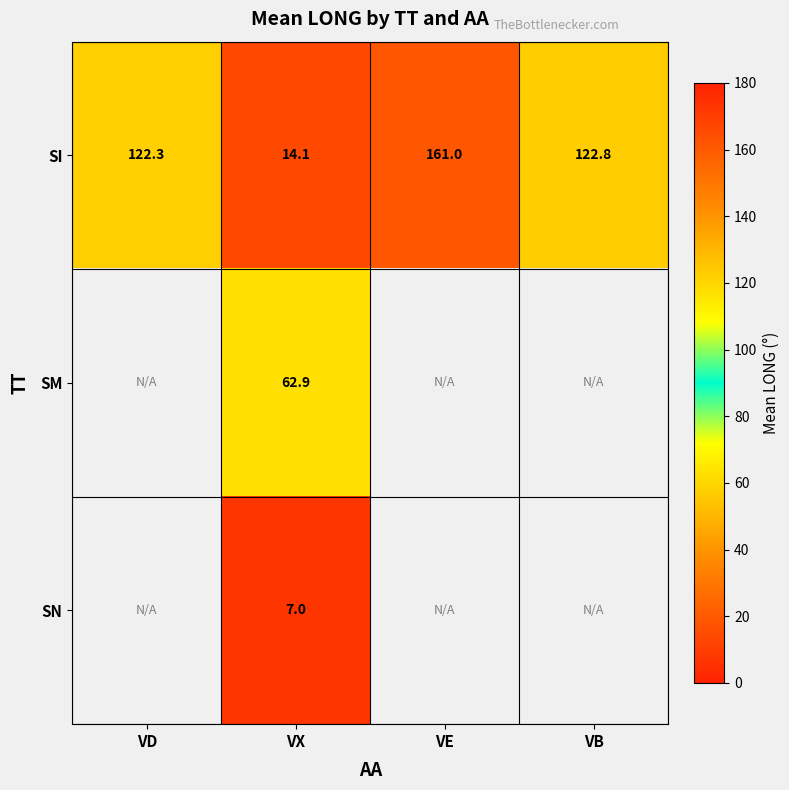

At how many categories does at least one series exceed 71?

3